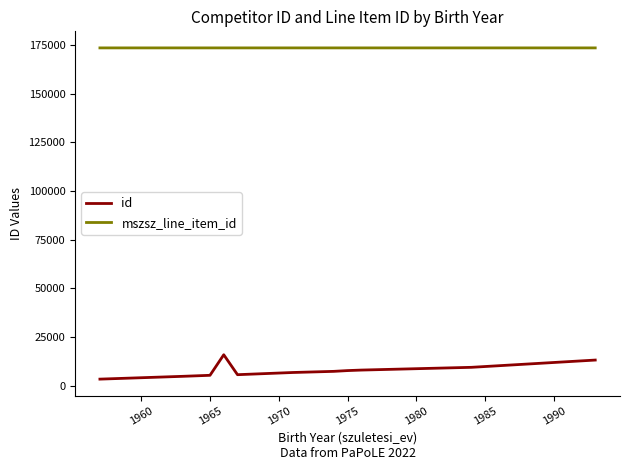

List the series in order of their overall mean, highest first.

mszsz_line_item_id, id